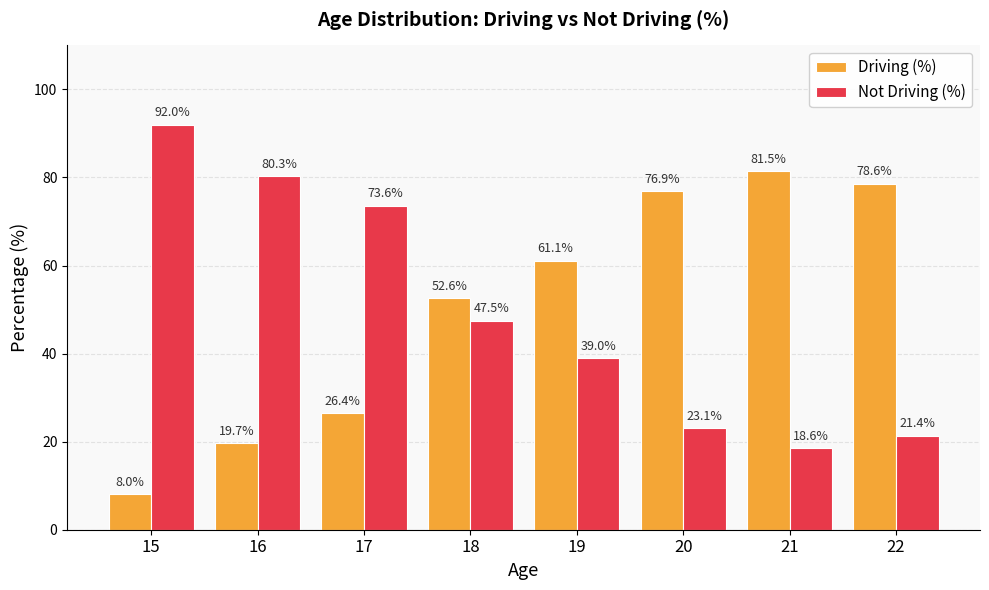

How many data points in Not Driving (%) are less than 47?

4